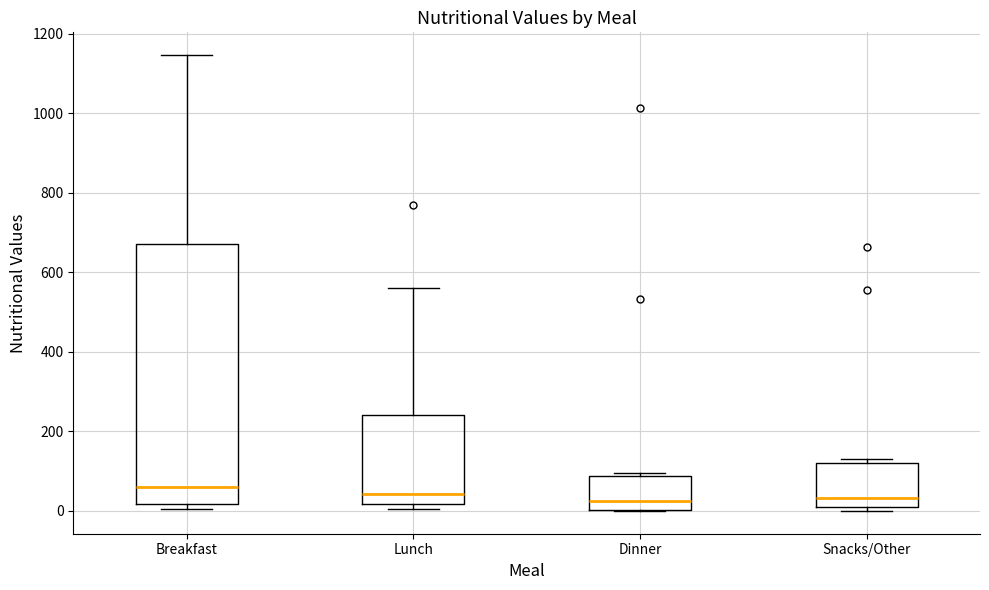

Where is the upper edge of the box for Lunch on the y-axis? The values are not printed on the chart, so give them approximately, as read against the axis.

240